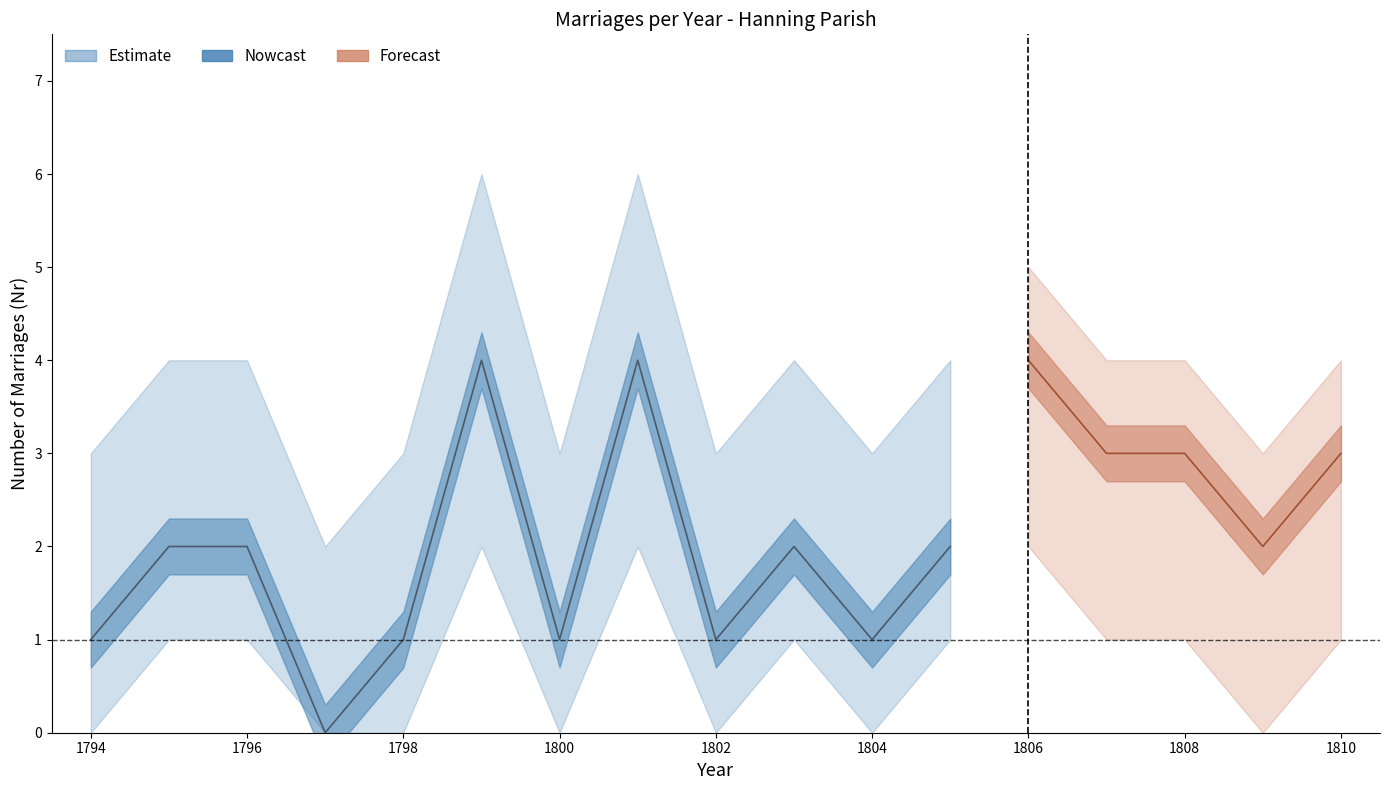

Between 1795 and 1804, which is larger?

1795